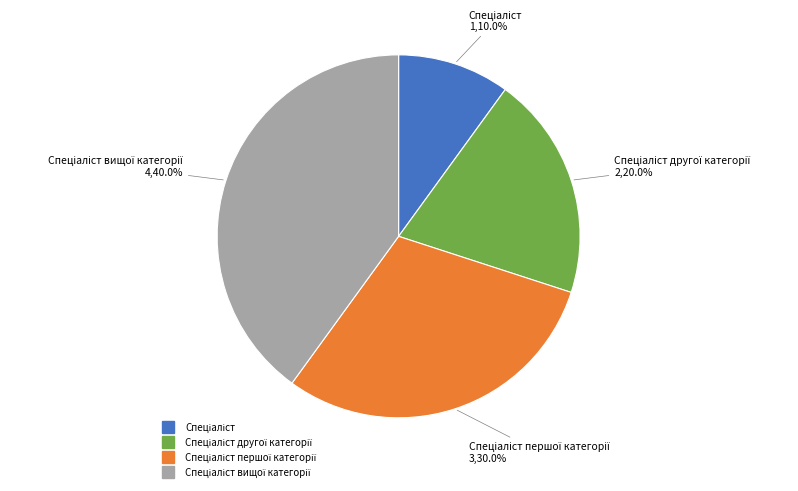

Does any single category account for the majority?

No